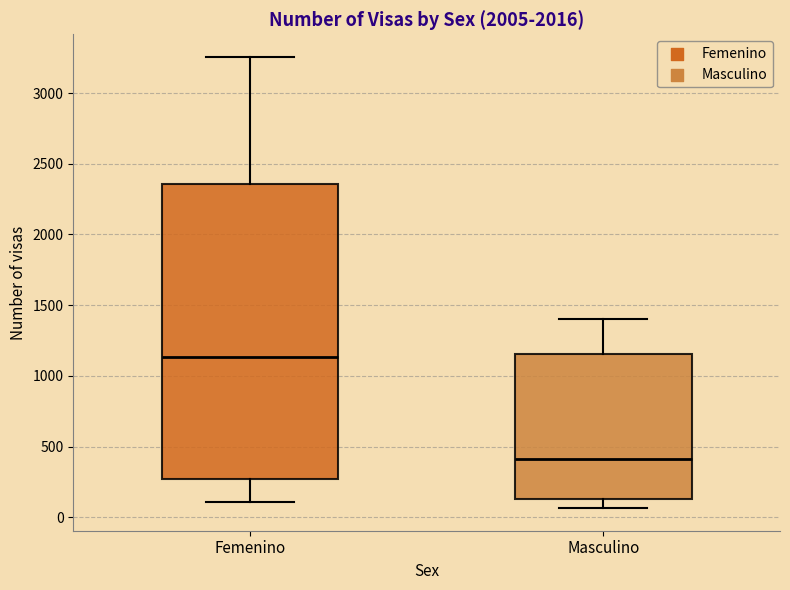

Where is the upper edge of the box for Femenino on the y-axis? The values are not printed on the chart, so give them approximately, as read against the axis.

2350